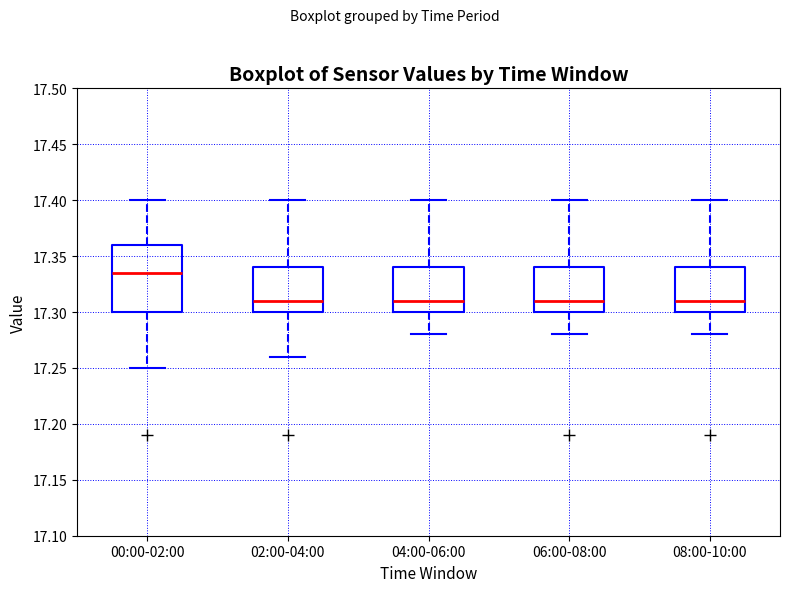

Reading left to right, read every box against the y-axis: the position of its median line, the range the box covers, and the ends of its whiskers. The values are not printed on the chart, so give them approximately, as read against the axis.

00:00-02:00: median 17.335, box 17.300 to 17.360, whiskers 17.250 to 17.400
02:00-04:00: median 17.310, box 17.300 to 17.340, whiskers 17.260 to 17.400
04:00-06:00: median 17.310, box 17.300 to 17.340, whiskers 17.280 to 17.400
06:00-08:00: median 17.310, box 17.300 to 17.340, whiskers 17.280 to 17.400
08:00-10:00: median 17.310, box 17.300 to 17.340, whiskers 17.280 to 17.400